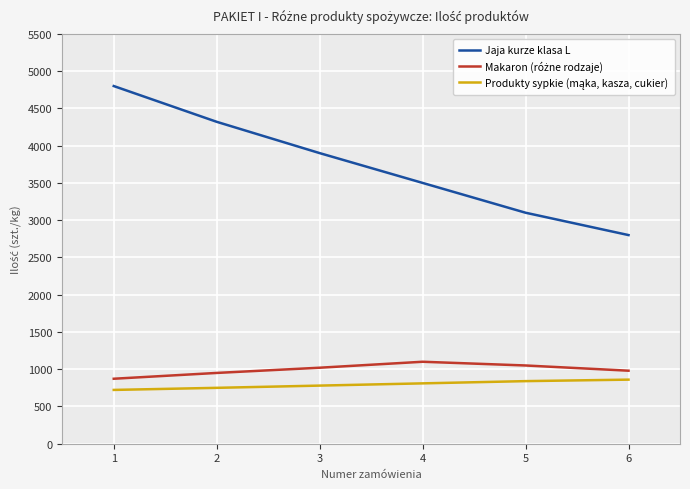

What value does the Makaron (różne rodzaje) series have at 6, to the nearest 10?

980